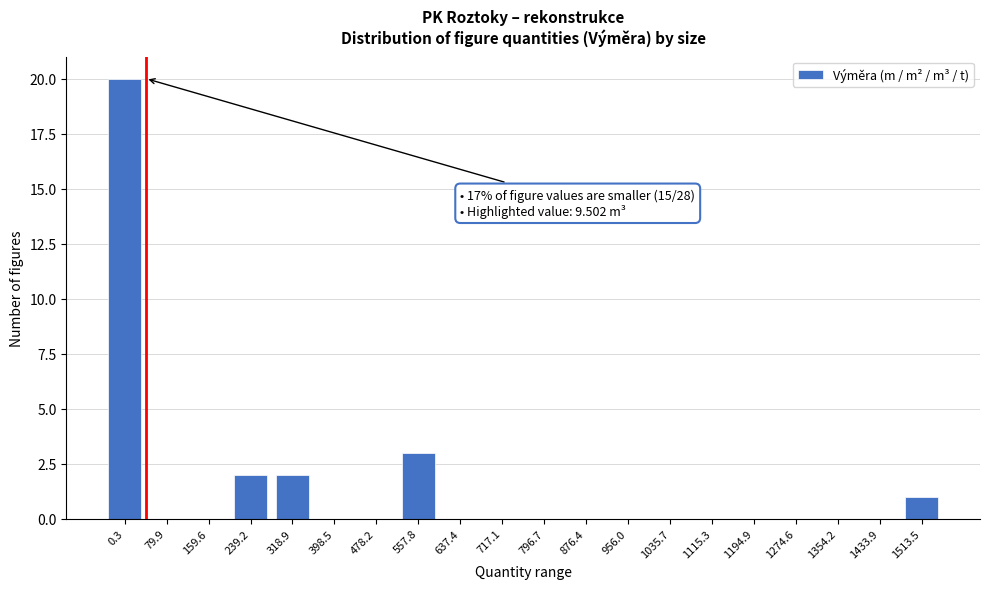

Reading right to left, list all the values displayed in this chart.

1513.5=1	1433.9=0	1354.2=0	1274.6=0	1194.9=0	1115.3=0	1035.7=0	956.0=0	876.4=0	796.7=0	717.1=0	637.4=0	557.8=3	478.2=0	398.5=0	318.9=2	239.2=2	159.6=0	79.9=0	0.3=20